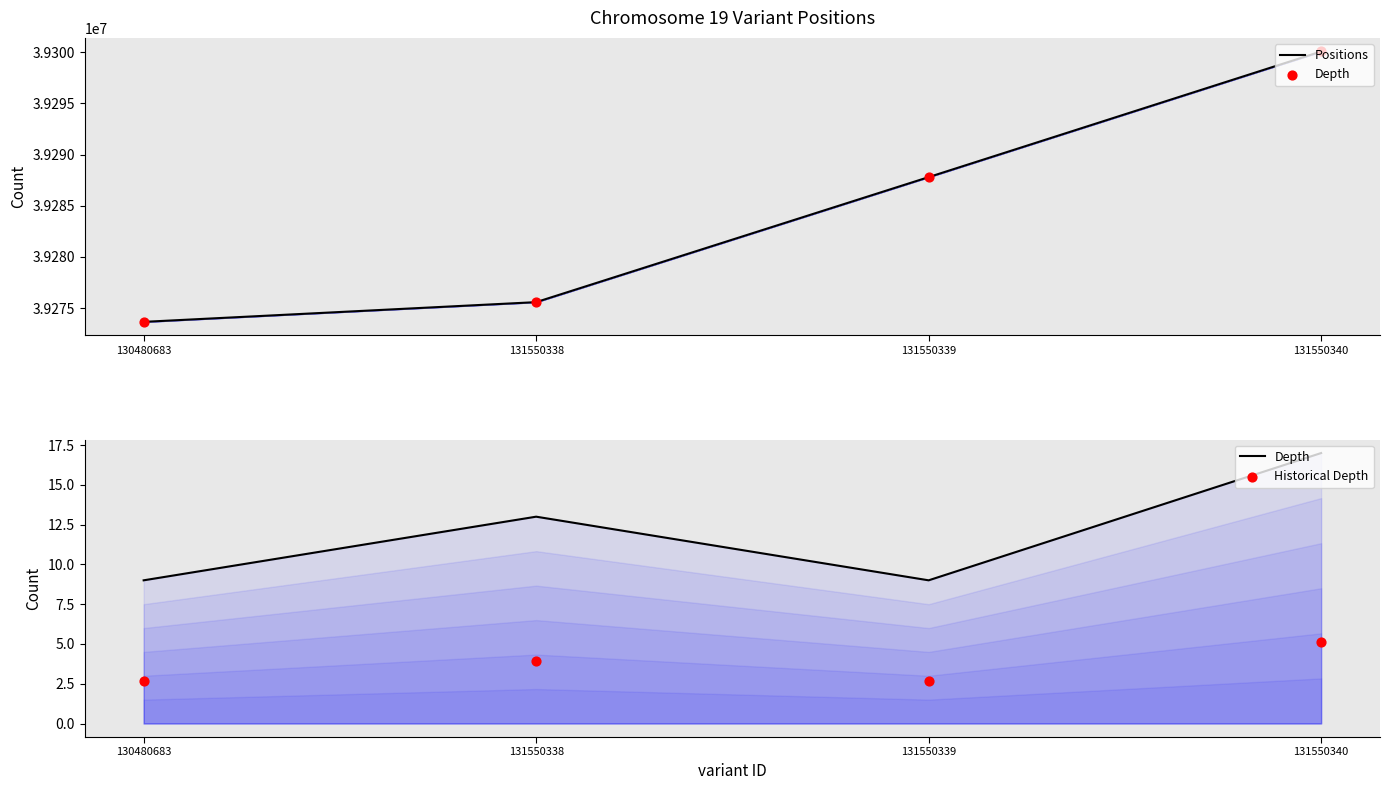

Which series reaches the minimum Y coordinate?

Historical Depth